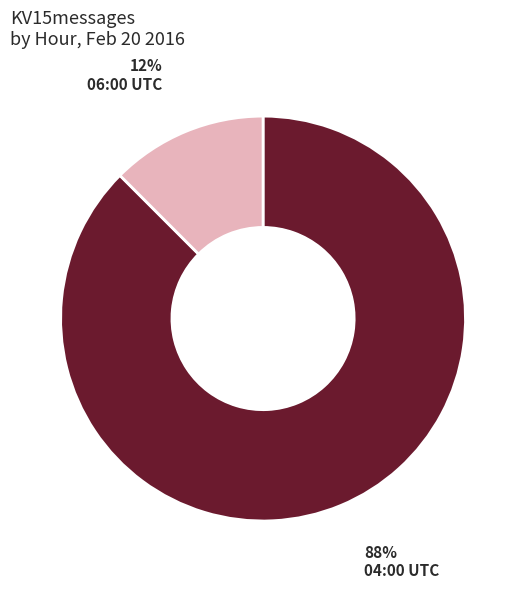

Is there any slice that represents more than half of the pie?

Yes